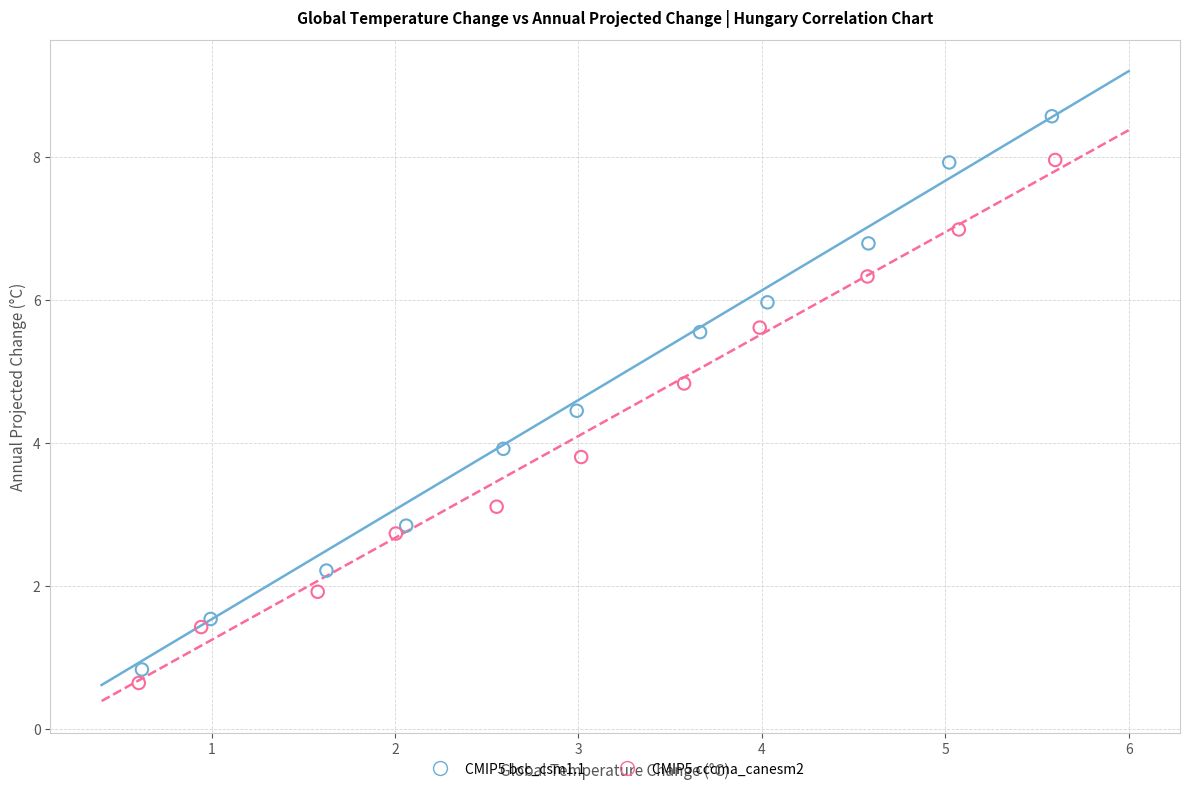

Which series contains the lowest Y value?

CMIP5 cccma_canesm2